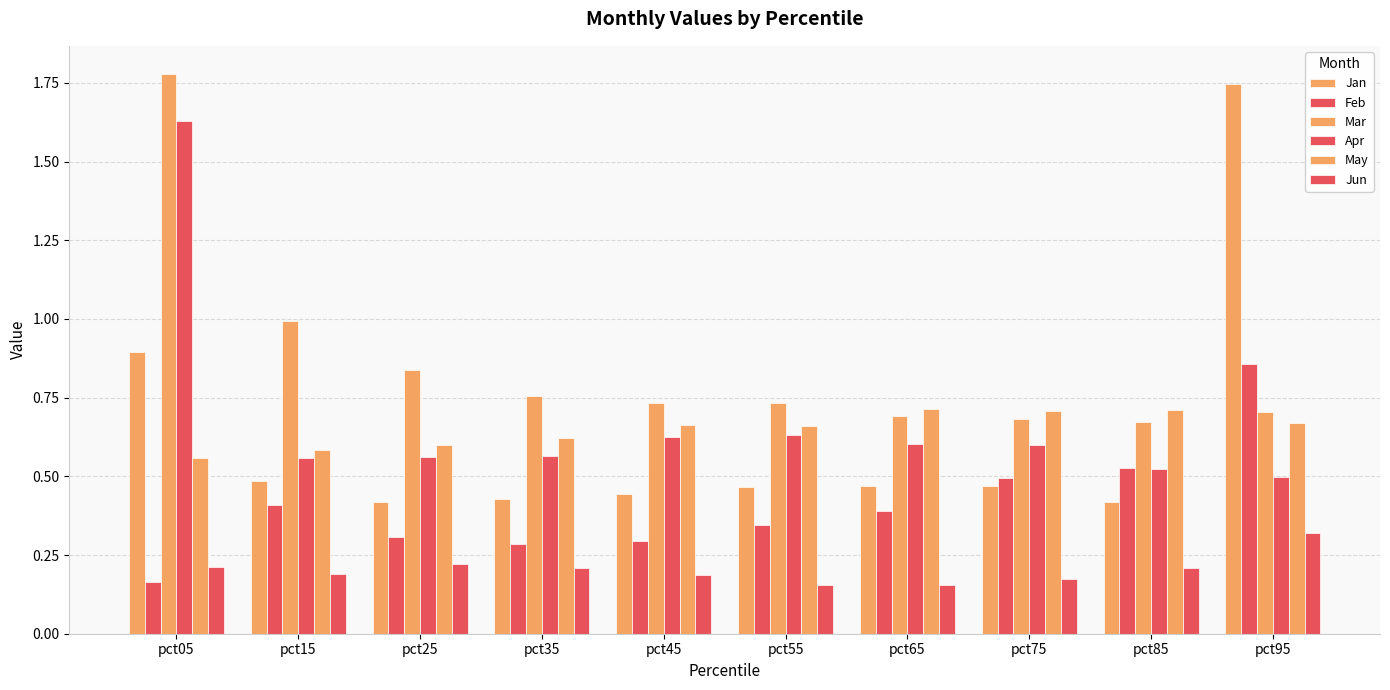

Rank the series by their maximum value, from lowest to highest.

Jun, May, Feb, Apr, Jan, Mar